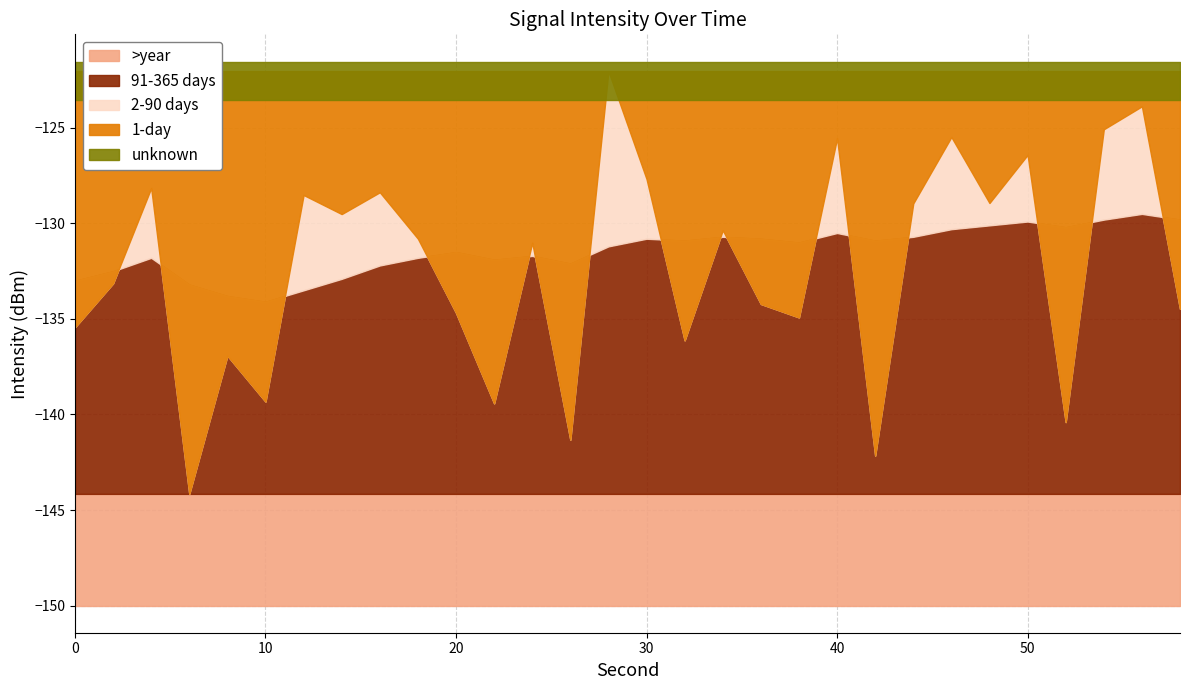

What is the sum of the rolling_max values at 32 and 2?

-244.0